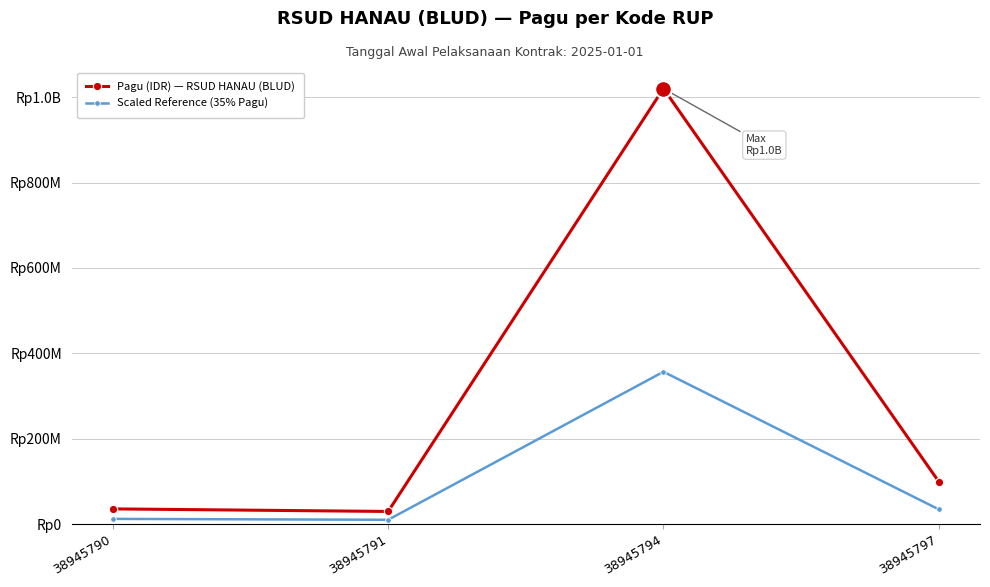

True or false: Pagu (IDR) — RSUD HANAU (BLUD) and Scaled Reference (35% Pagu) intersect in this chart.

False